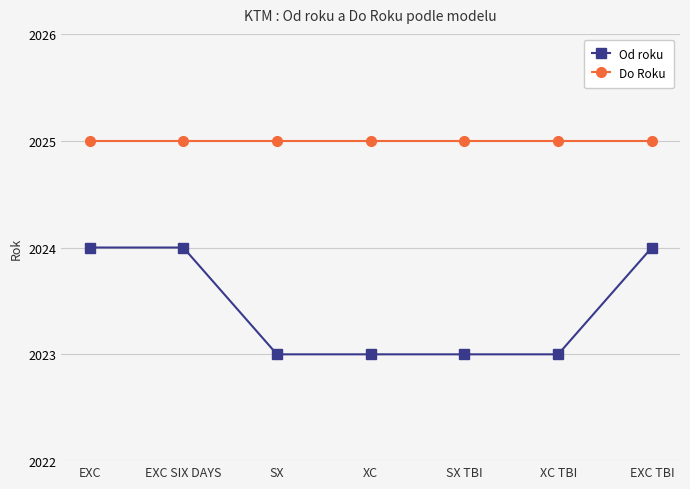

What are all the series names shown in the legend?

Od roku, Do Roku